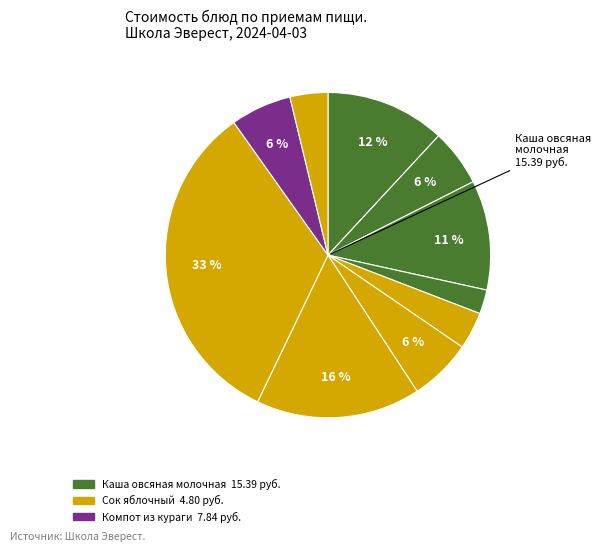

Is there a majority slice in this chart?

No